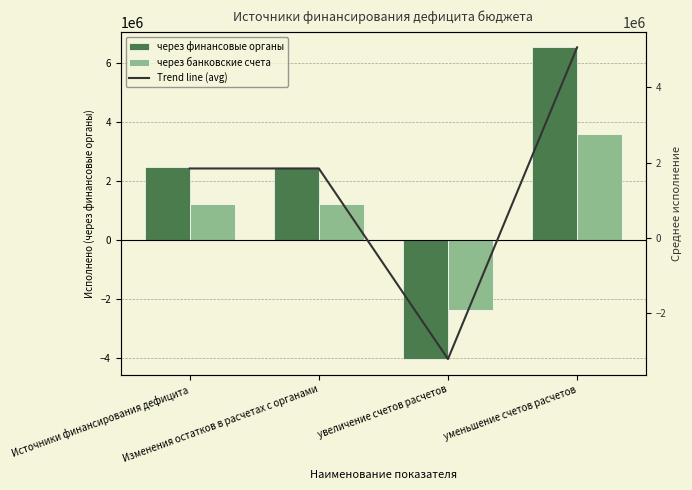

What is the sum of the через банковские счета values at Источники финансирования дефицита and уменьшение счетов расчетов?

4816574.4